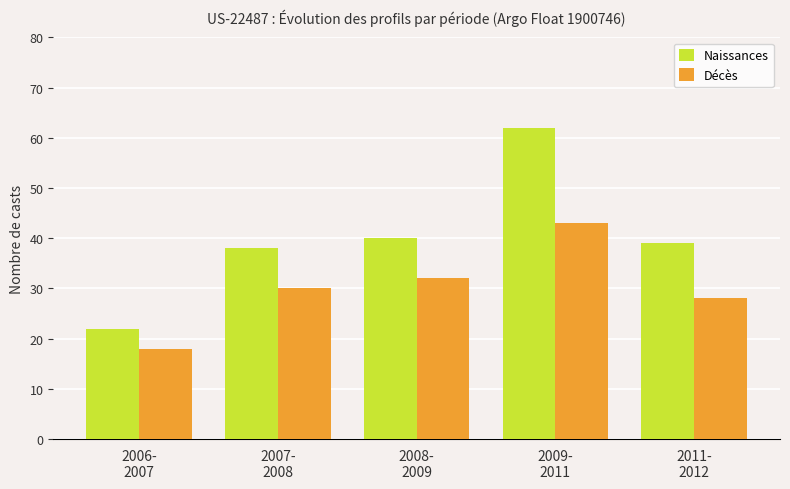

List the series in order of their peak value, highest first.

Naissances, Décès